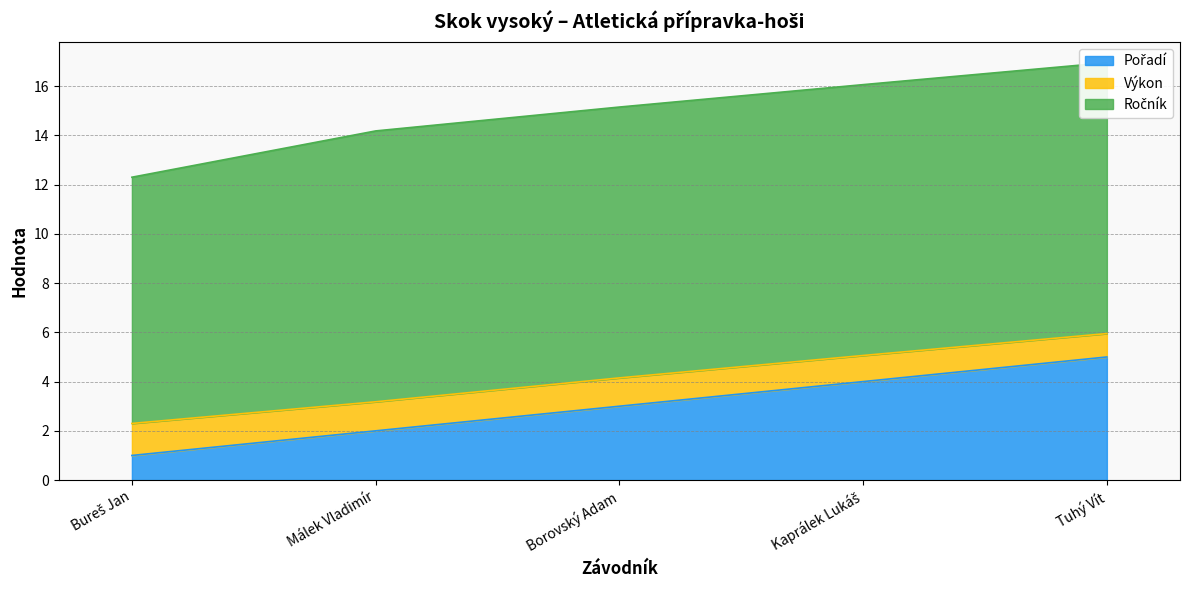

What is the difference between the maximum and second lowest values in the Pořadí series?

3.0